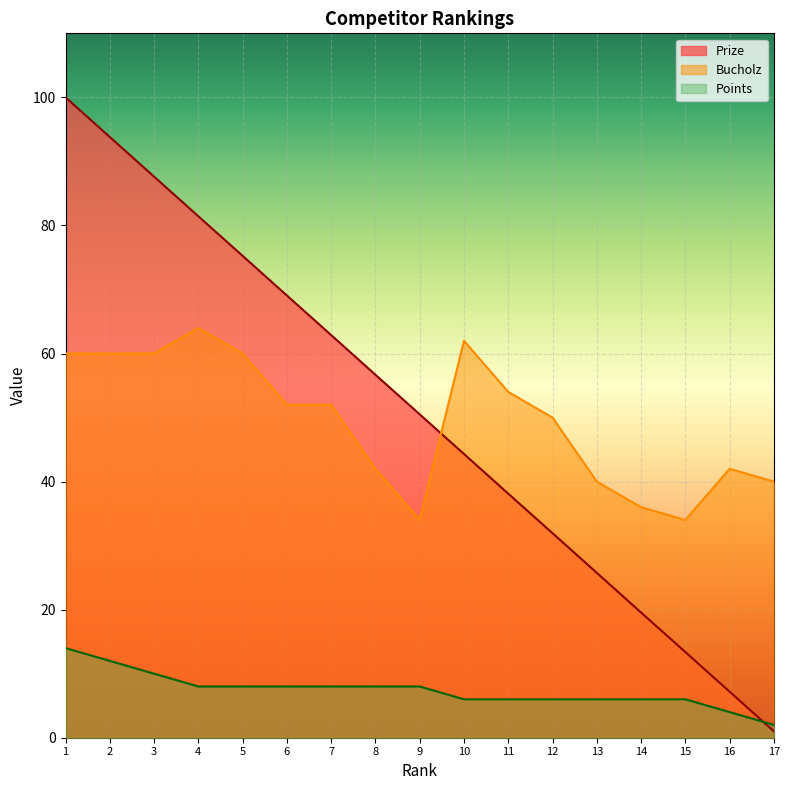

At which category is the sum across all series the highest?

1